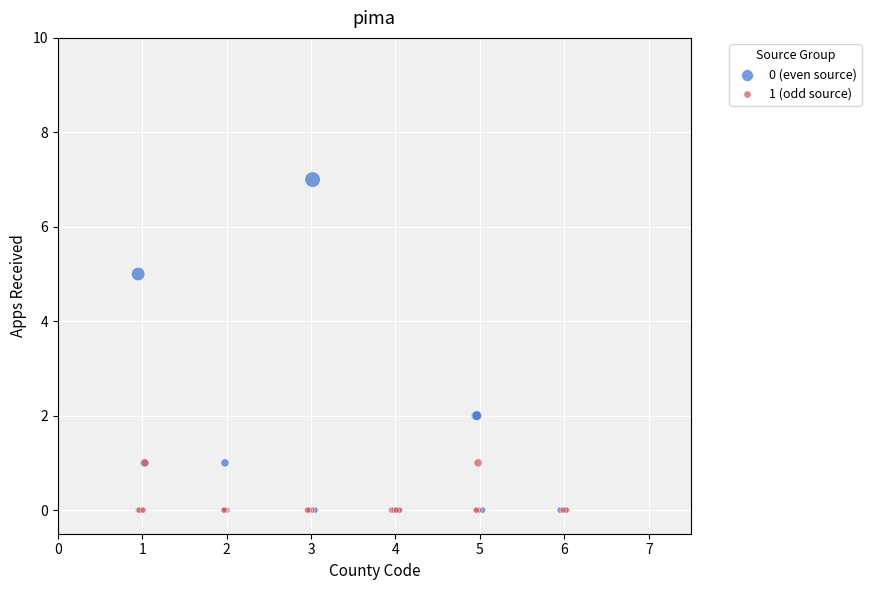

Which series has the widest spread of Y values?

0 (even source)